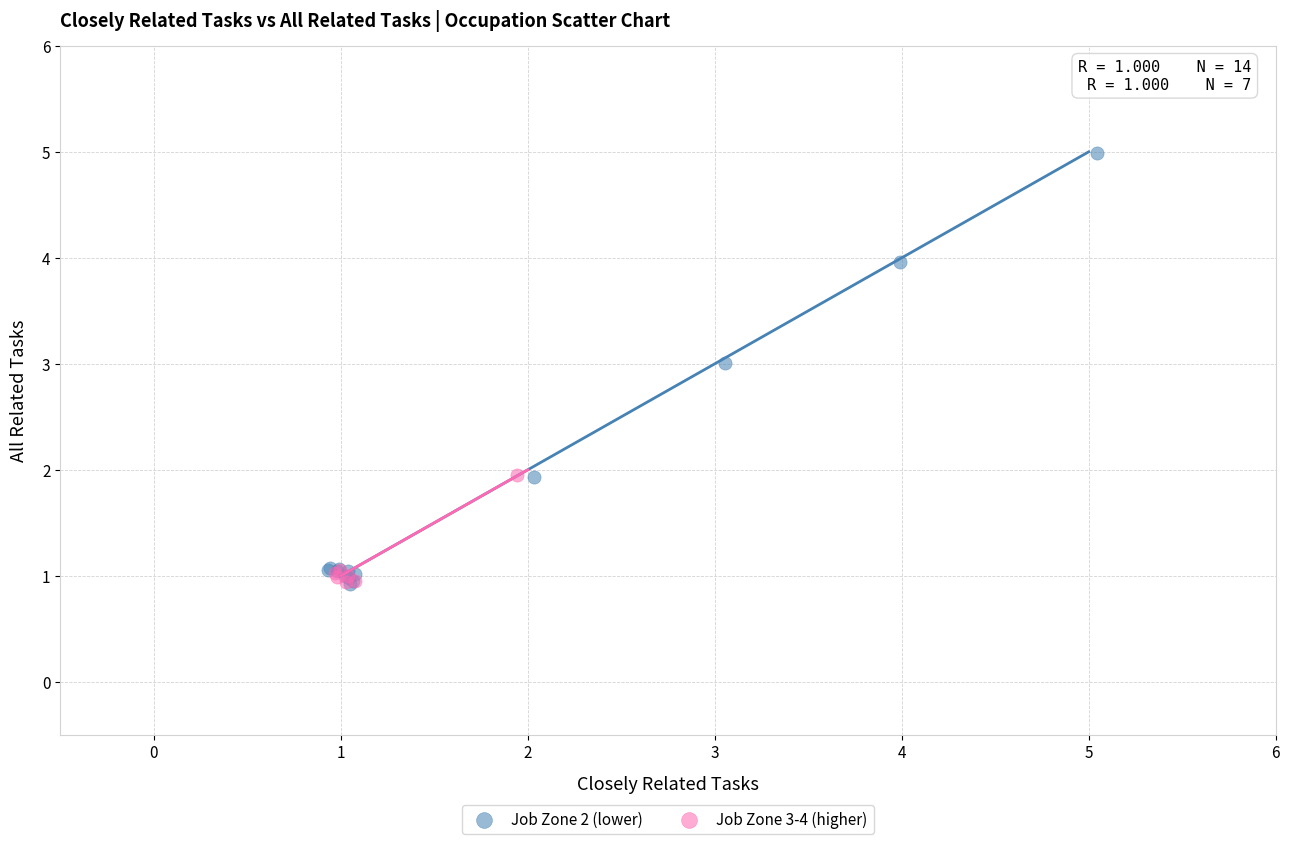

Which series has the largest Y range (max minus min)?

Job Zone 2 (lower)